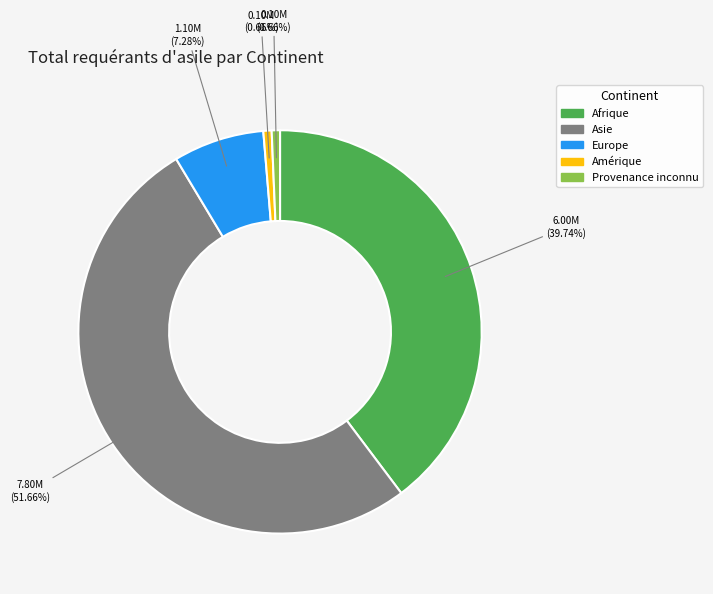

How many segments does this pie chart have?

5